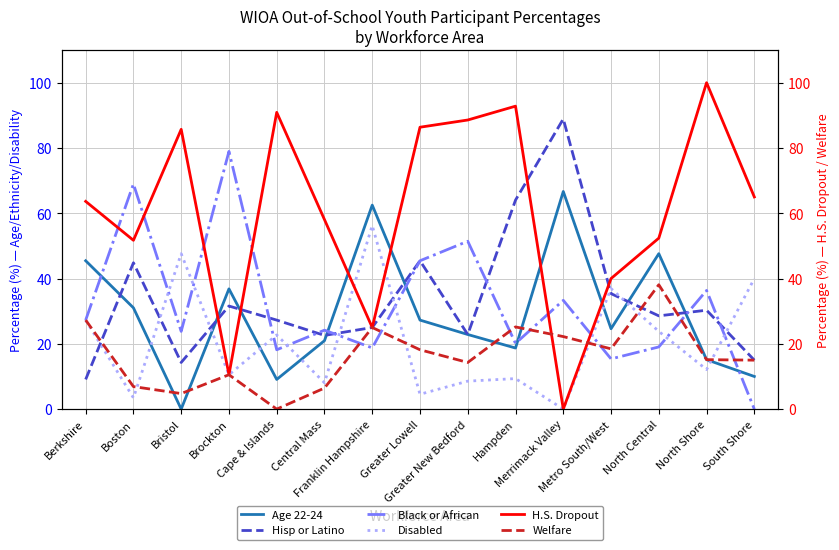

What position from the right is Greater New Bedford?

7